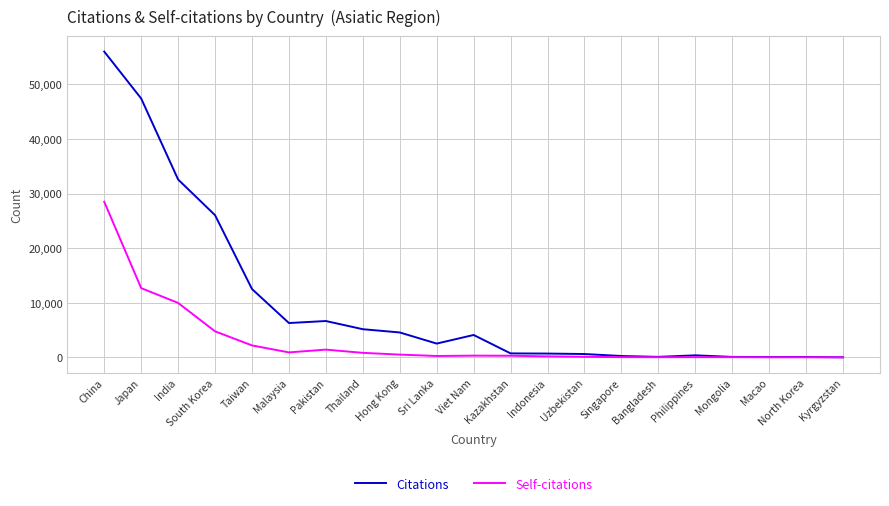

What is the total value across all series at Macao?

47